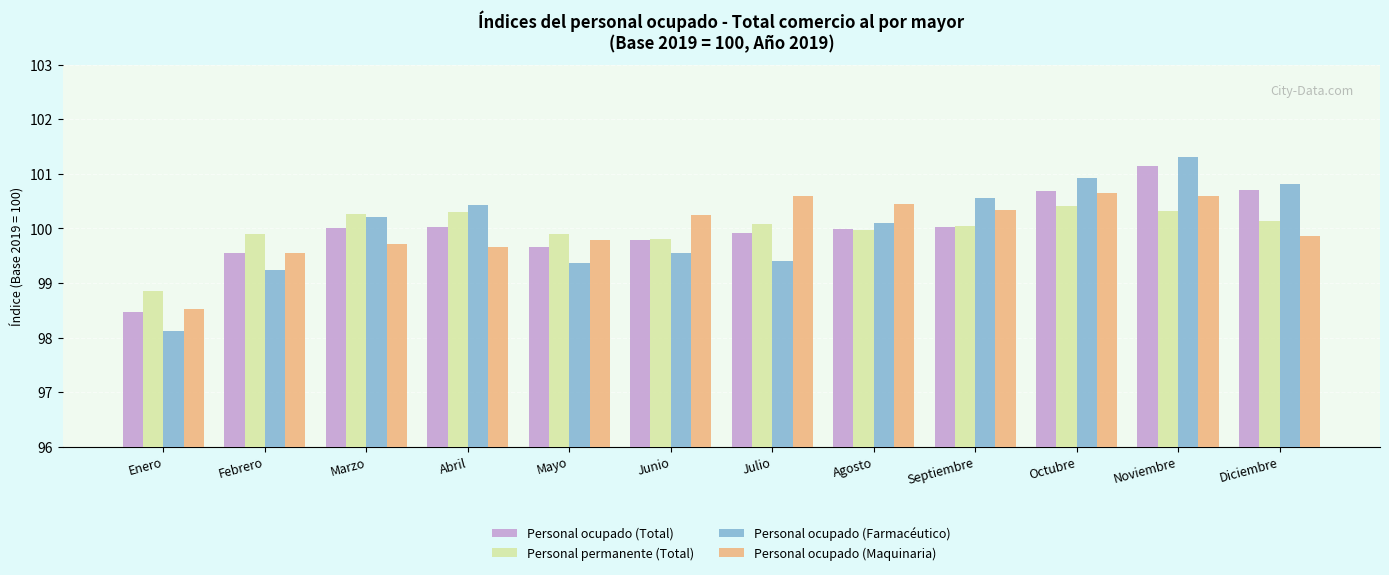

What is the total value across all series at Febrero?

398.2